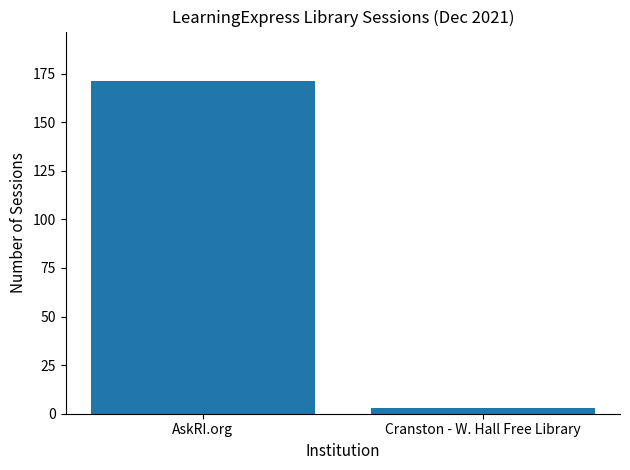

Rank the categories by value from lowest to highest.

Cranston - W. Hall Free Library, AskRI.org